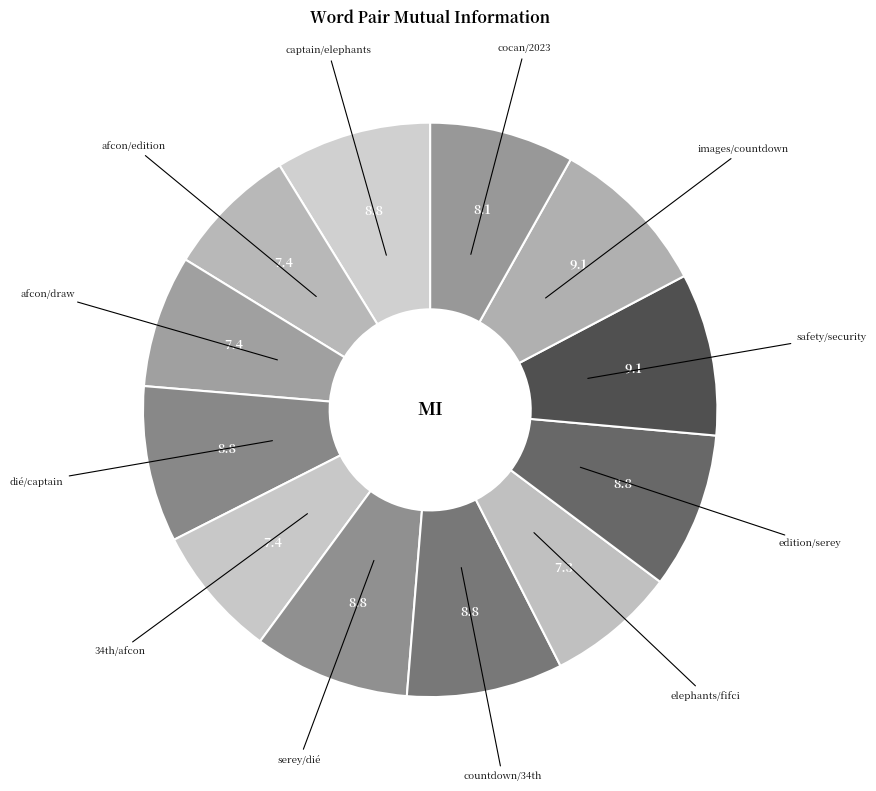

Which category has the smallest portion of the pie?

elephants/fifci